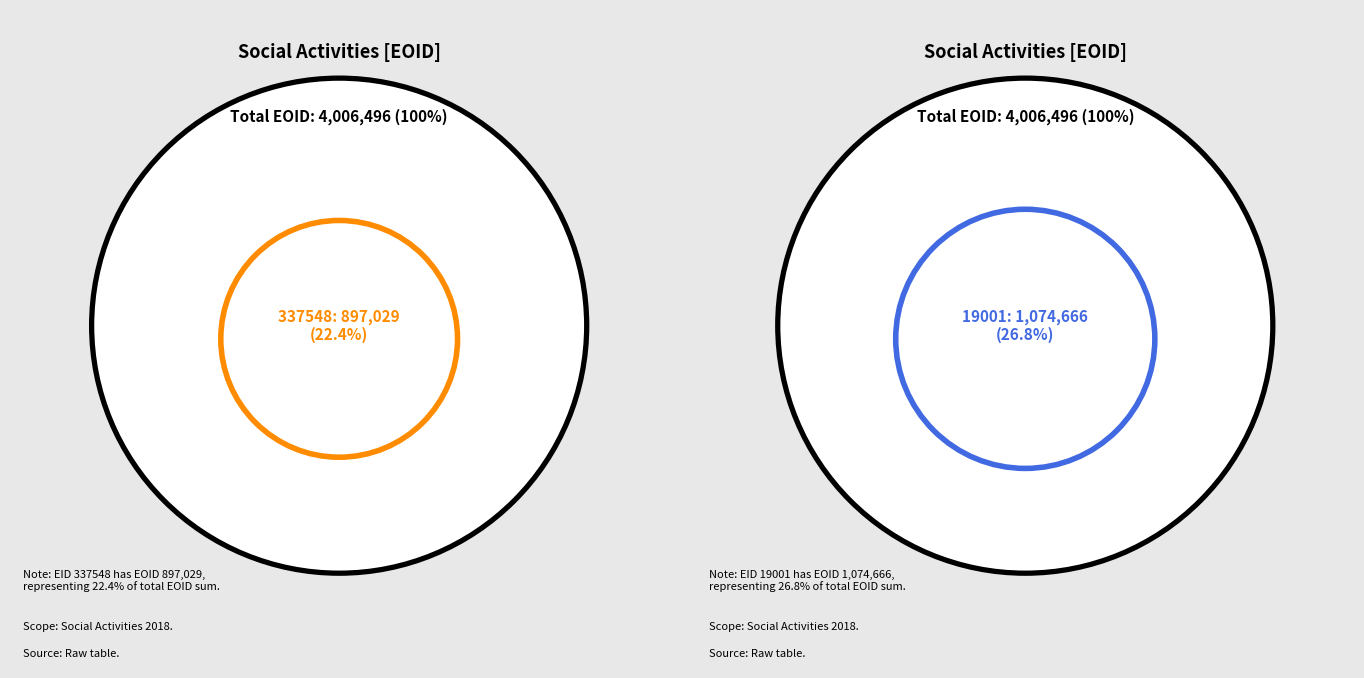

Is it true that 337548 is 9% of the pie?

False